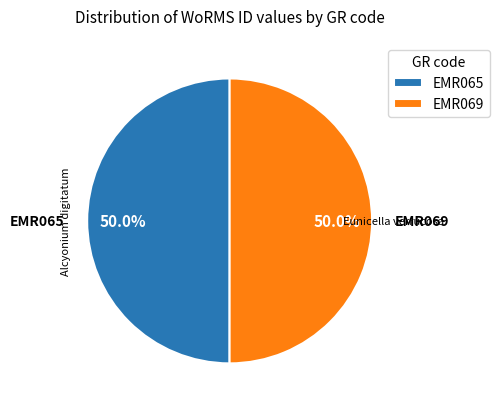

What is the ratio of the value at EMR069 to the value at EMR065?

1.0